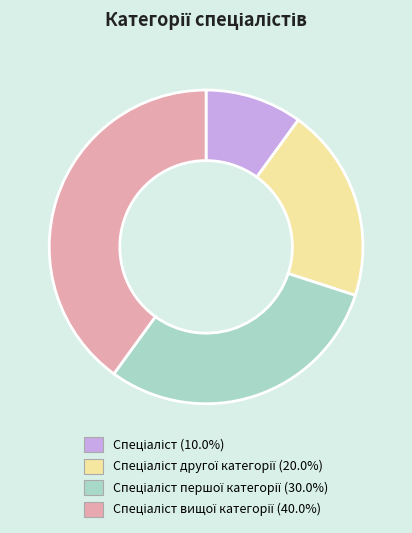

Does any single category account for the majority?

No